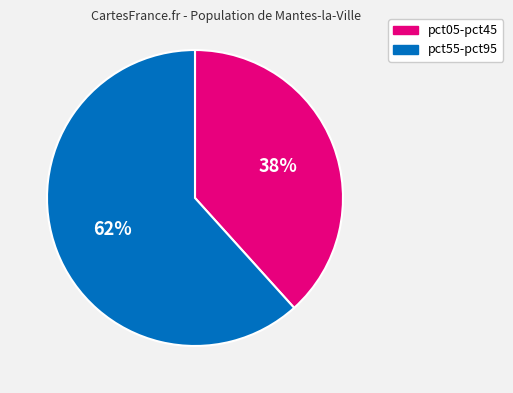

How many segments does this pie chart have?

2